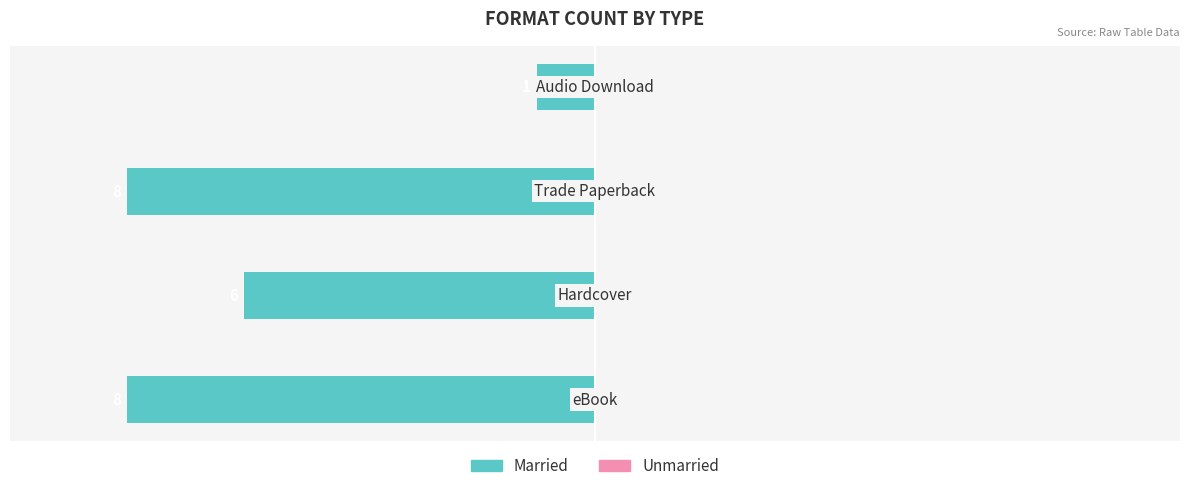

Does the chart contain any negative values?

Yes